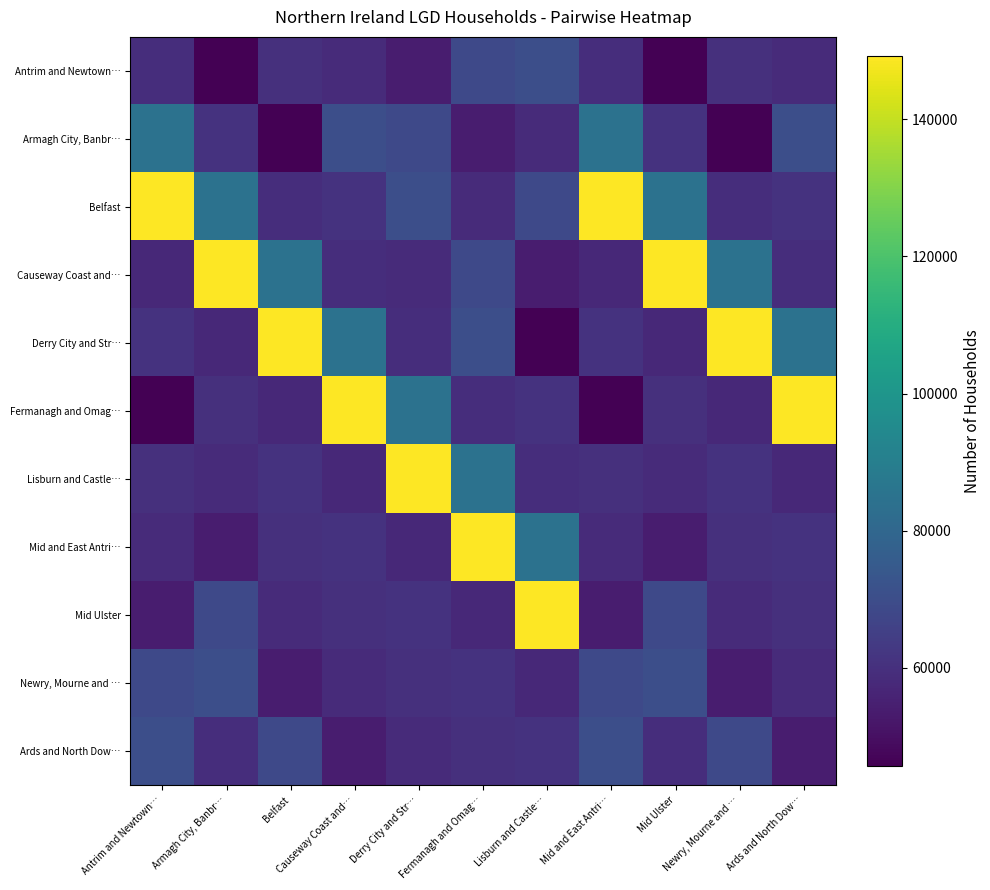

What is the difference between the highest and lowest values at Derry City and Str…?

95203